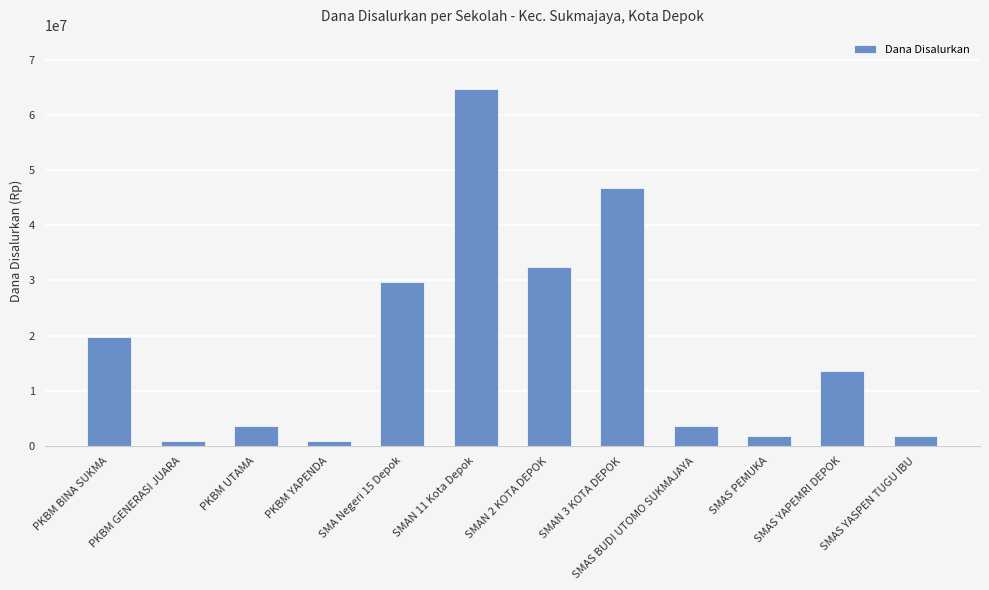

What is the maximum value shown in the chart?

64800000